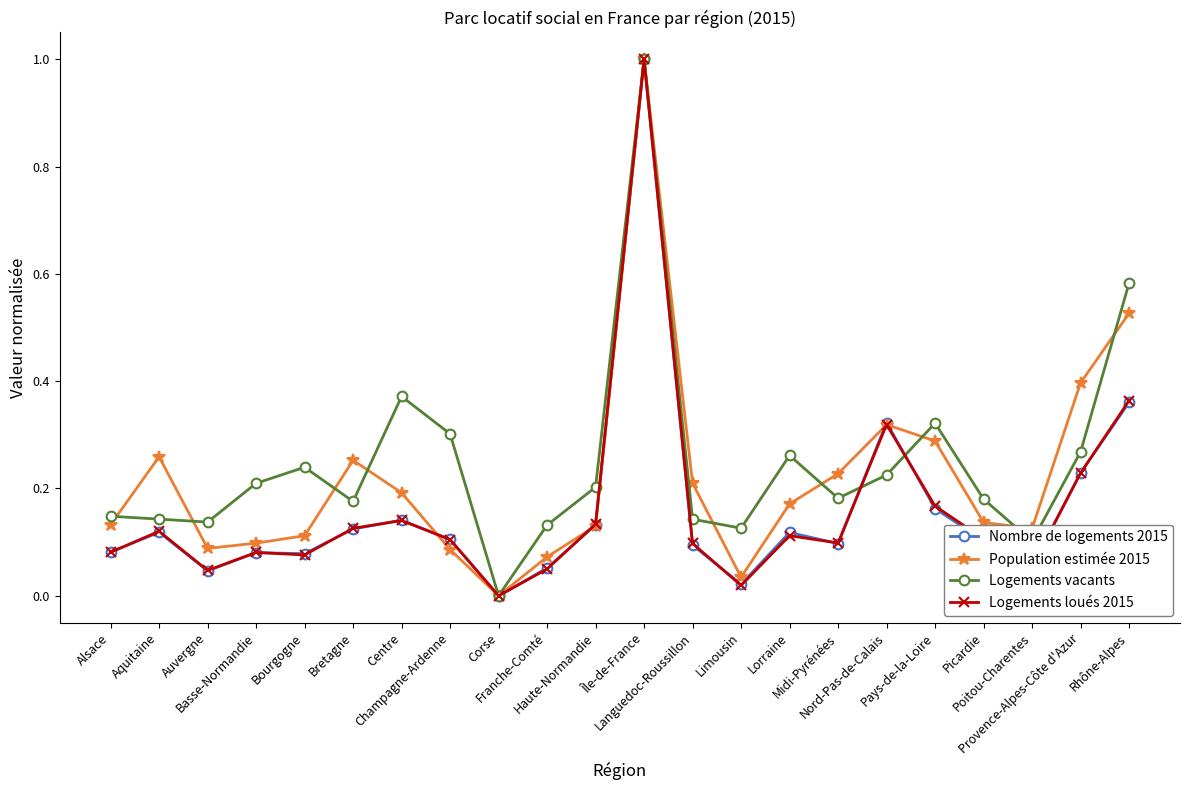

Does the chart display data point markers on the line(s)?

Yes